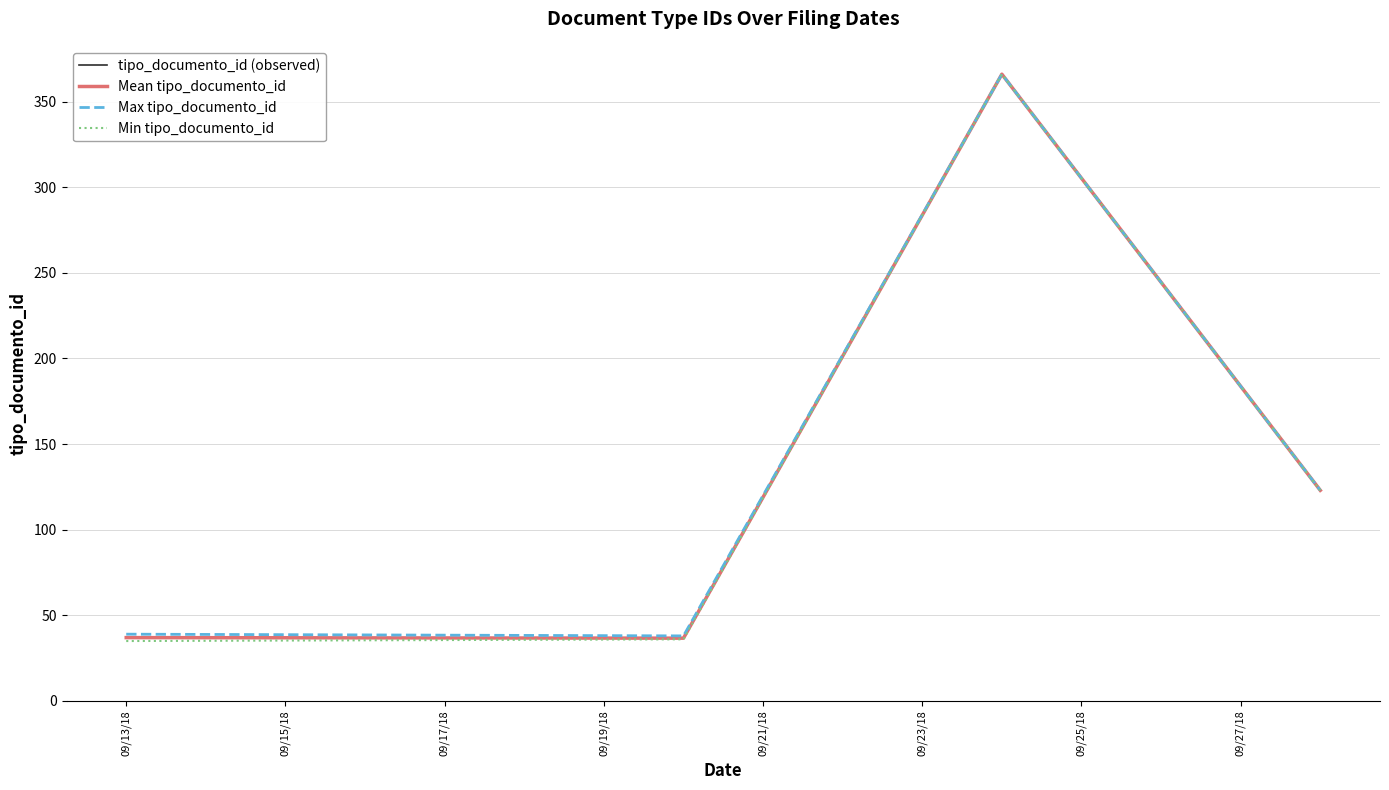

What is the value of the Mean tipo_documento_id point at the 3rd from the left?

366.0